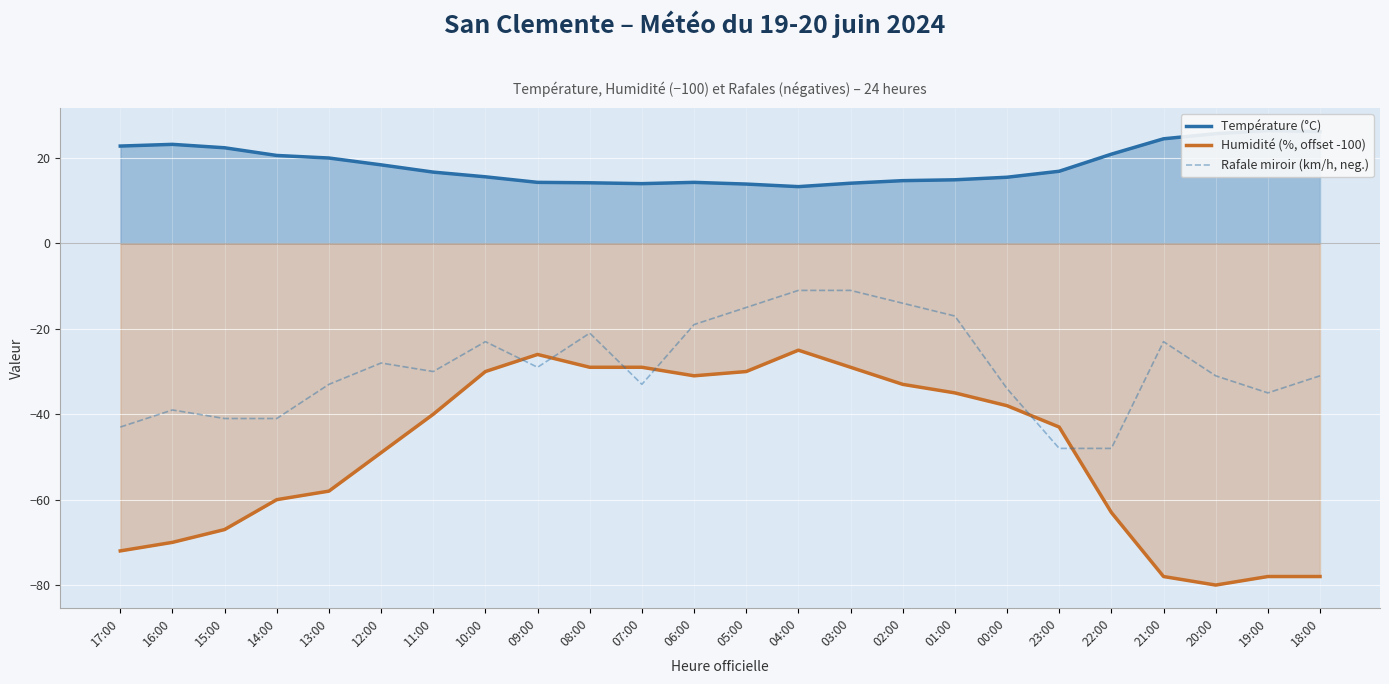

Which label corresponds to the smallest value in the chart?

20:00